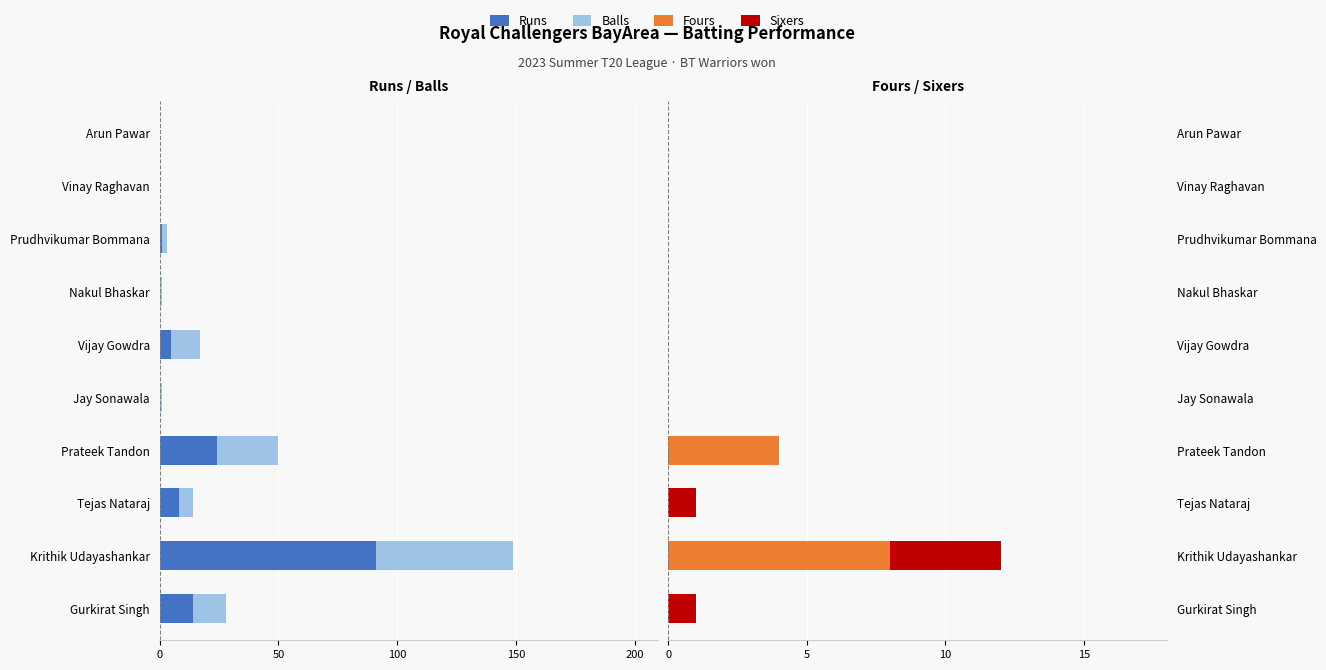

Does the chart contain any negative values?

Yes